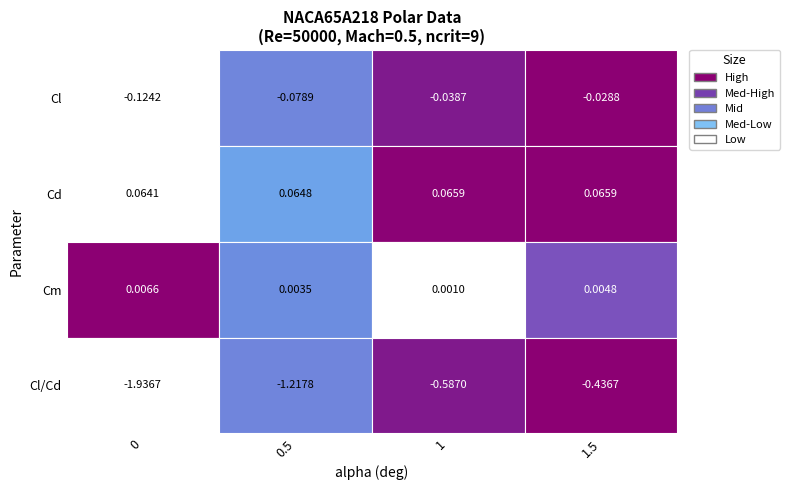

Which series has the largest range (max minus min)?

Cl/Cd